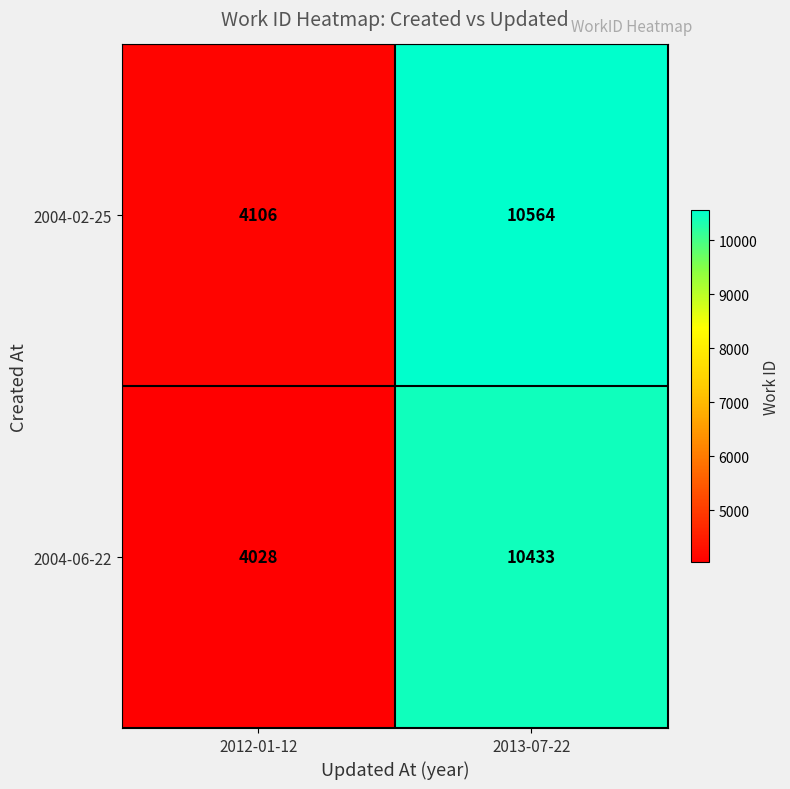

Which series has the largest range (max minus min)?

2004-02-25